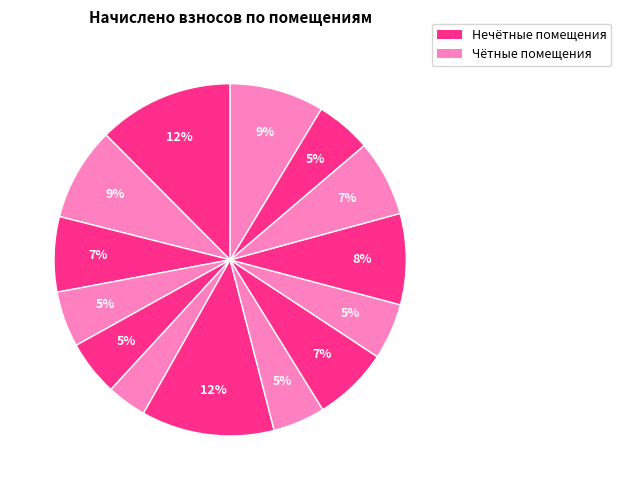

How many slices are in this pie chart?

14